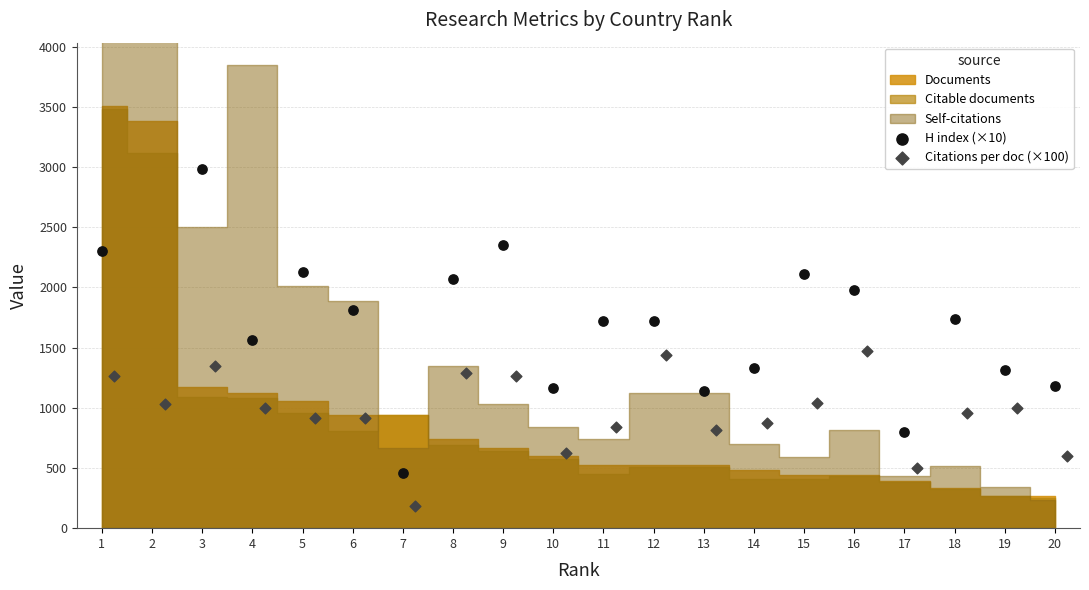

Which series has the largest total across all categories?

H index (×10)